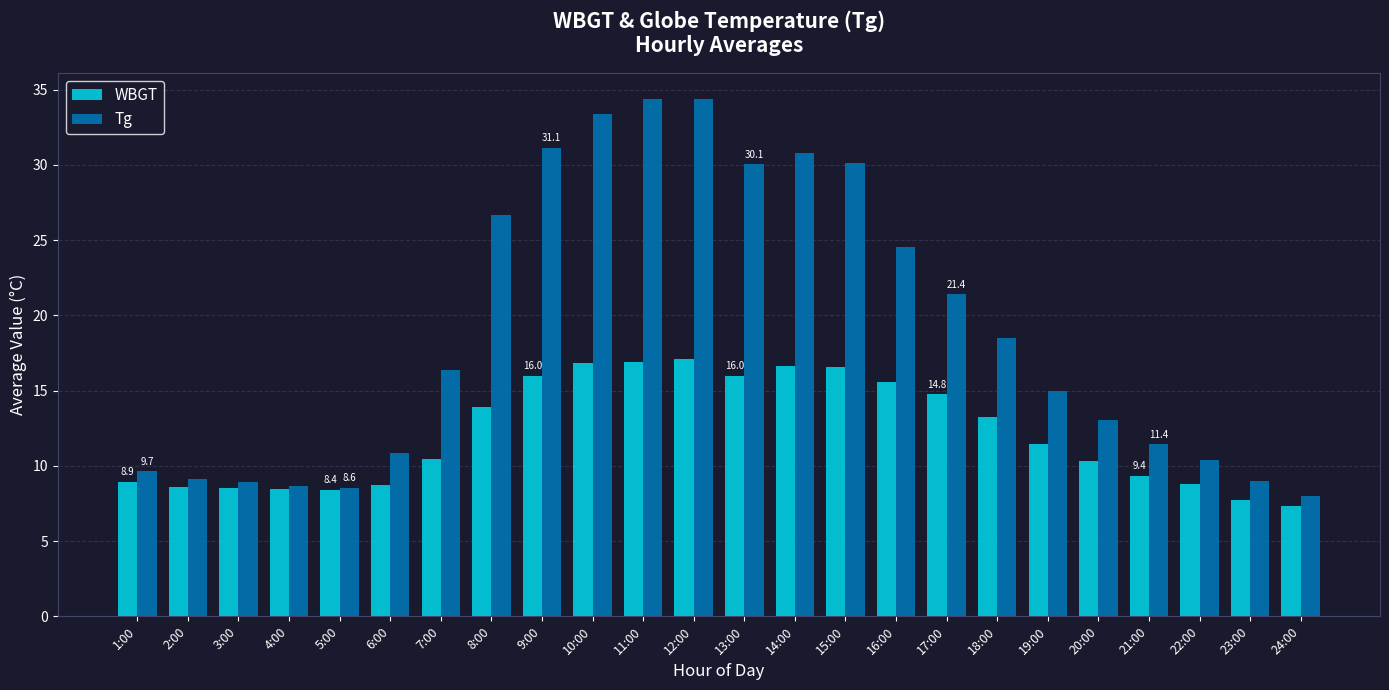

What is the average value of the Tg series?

18.9